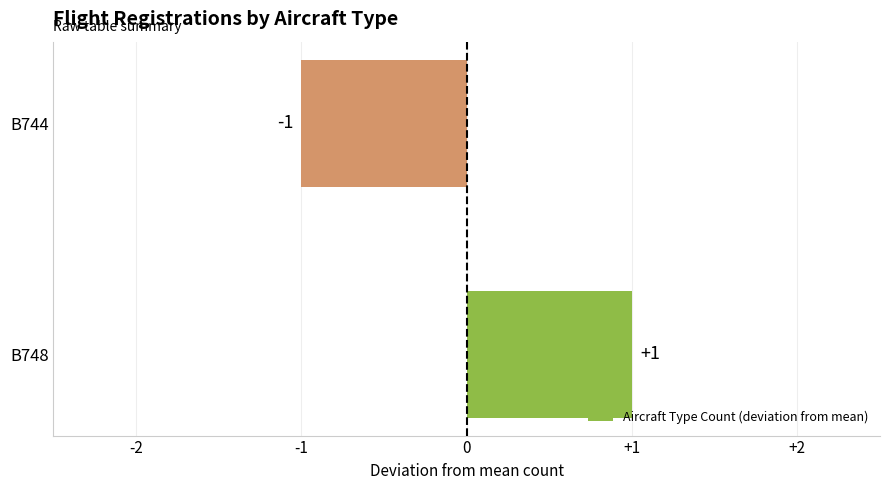

How many bars are there in total?

2